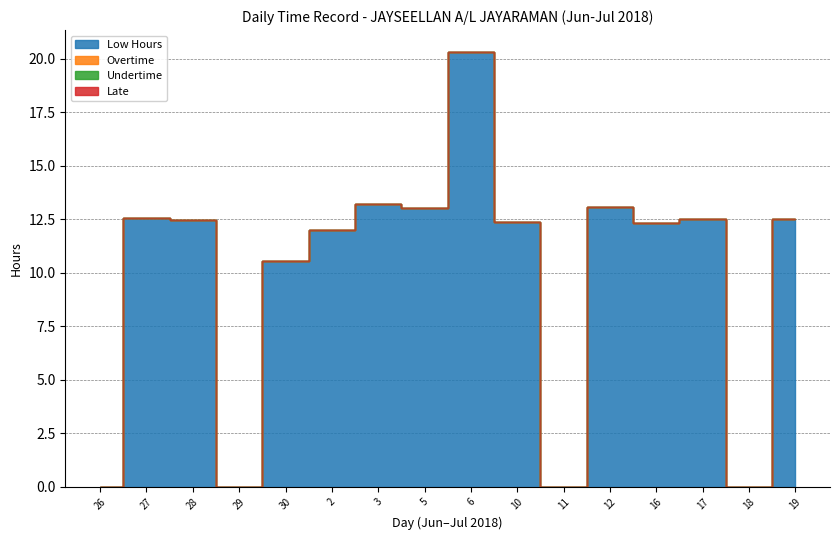

True or false: Late and Overtime cross at least once.

False